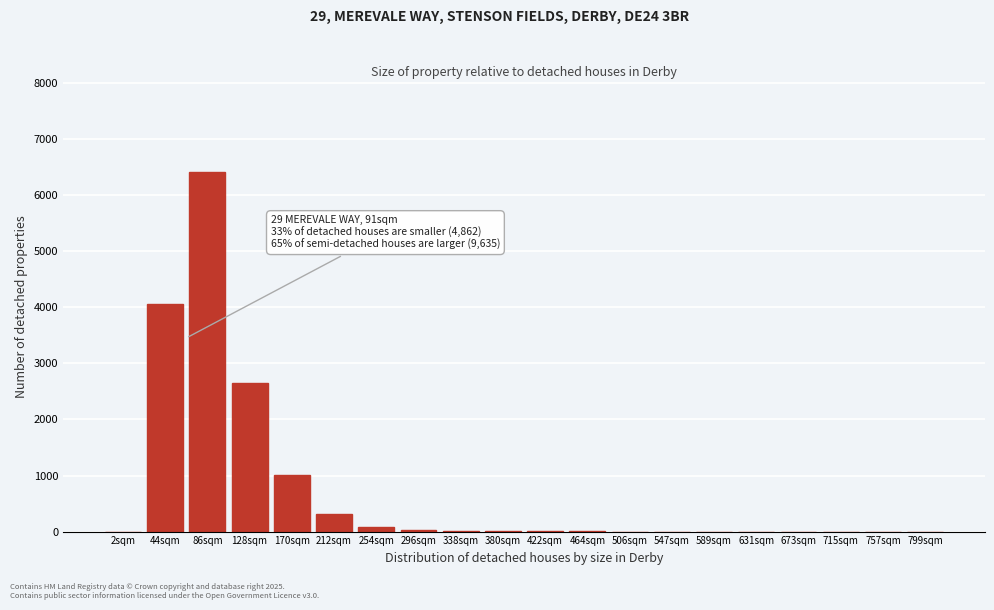

What is the change in value from 44sqm to 715sqm?

-4062